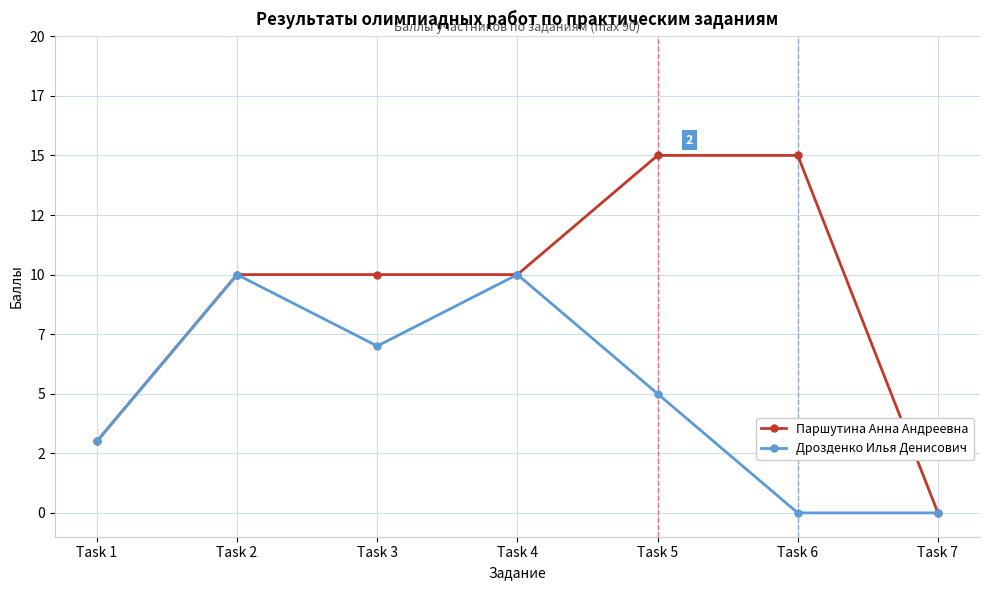

Which series has the largest total across all categories?

Паршутина Анна Андреевна